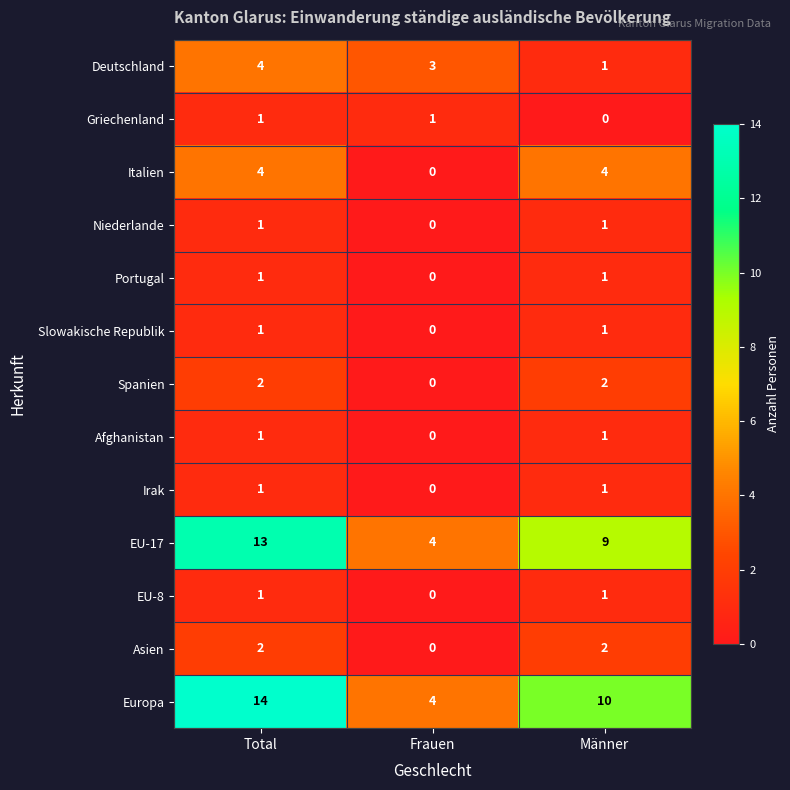

What is the spread (max minus min) of values at Total?

13